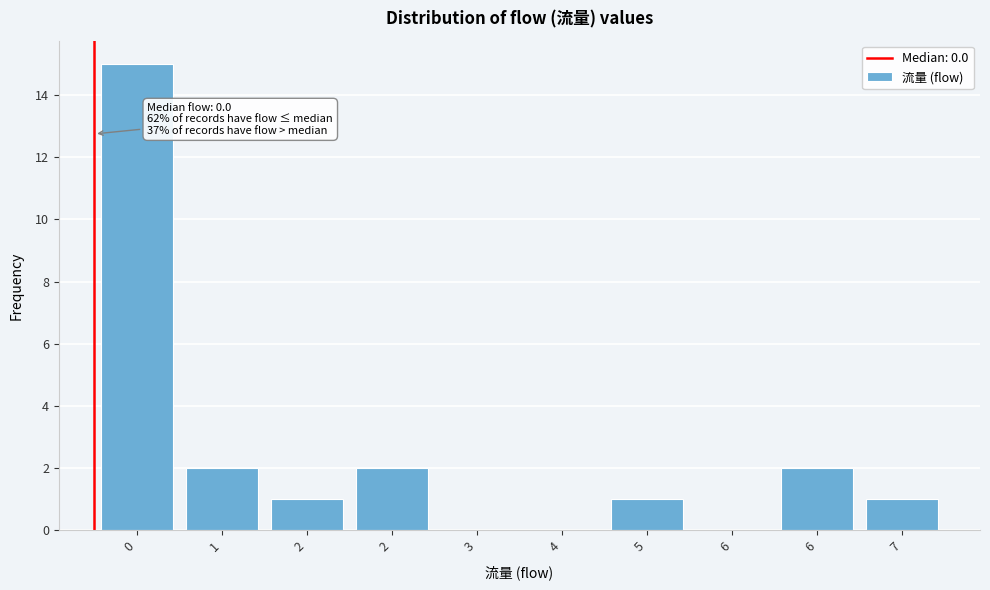

Are the bars horizontal?

No